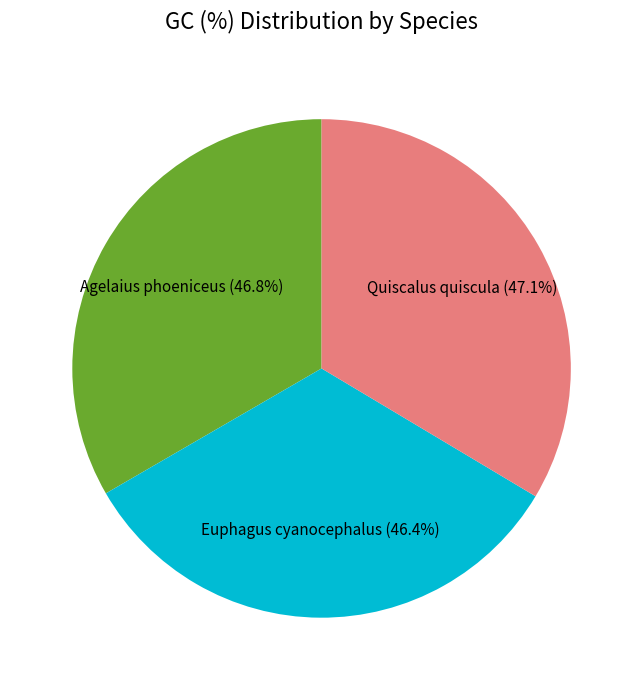

Which has a higher value, Agelaius phoeniceus or Euphagus cyanocephalus?

Agelaius phoeniceus